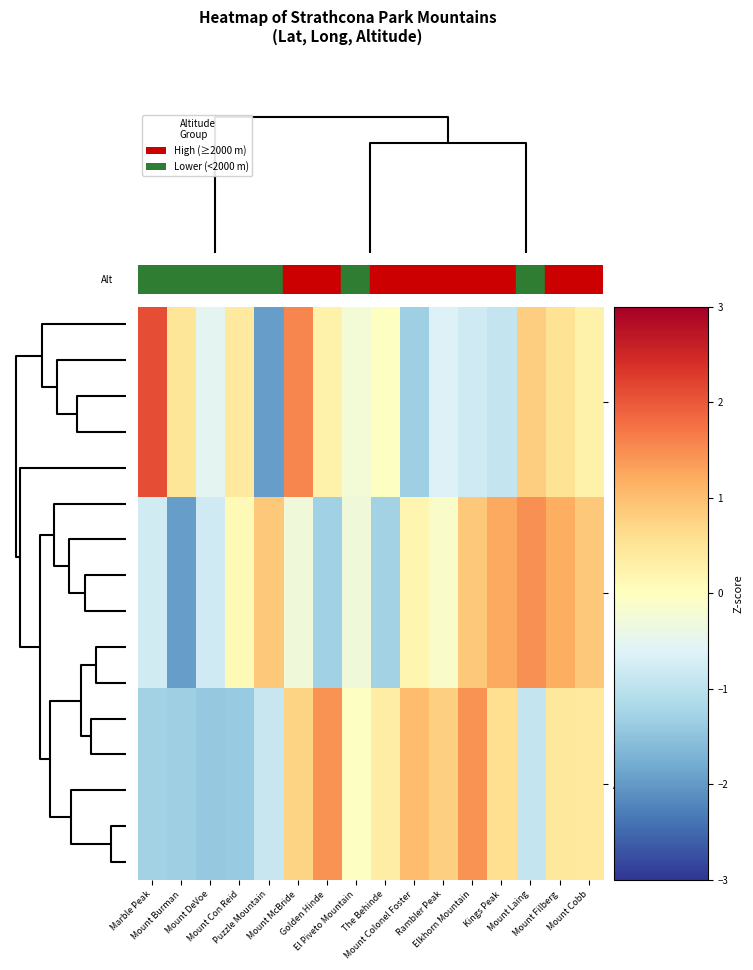

Rank the series by their maximum value, from lowest to highest.

Altitude (m), Latitude, Longitude